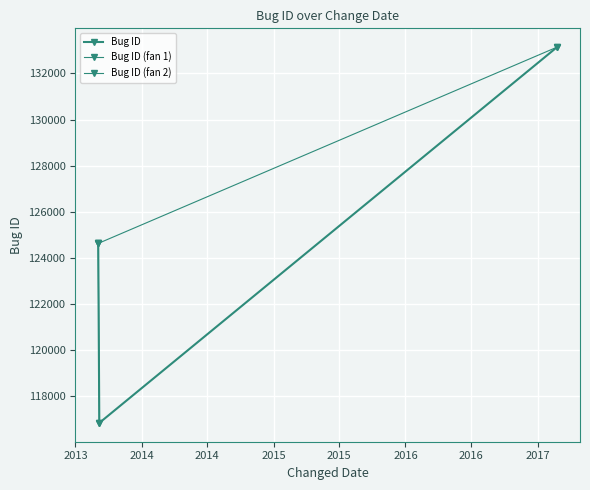

What position from the left is 2013-09-05?

2